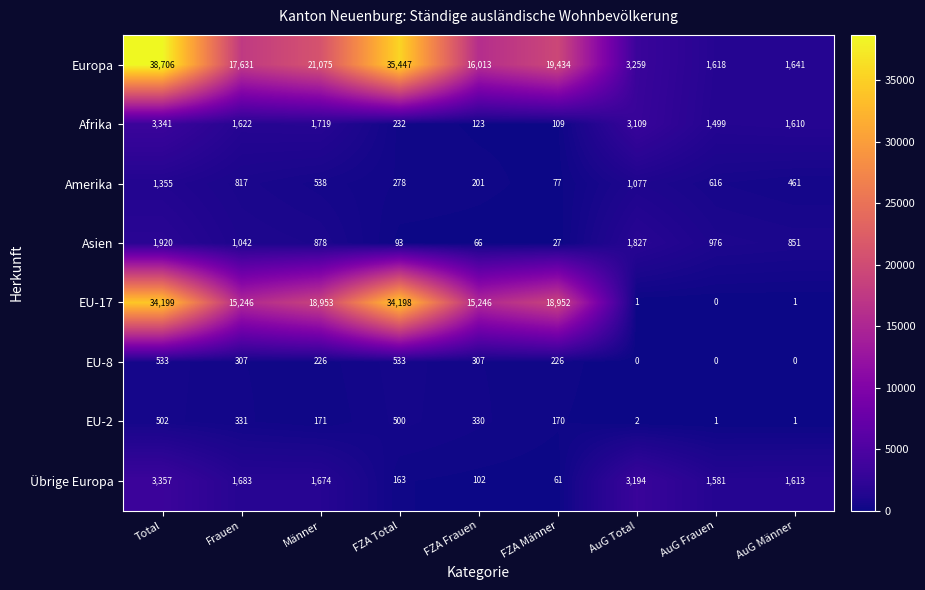

Which series has the largest total across all categories?

Europa